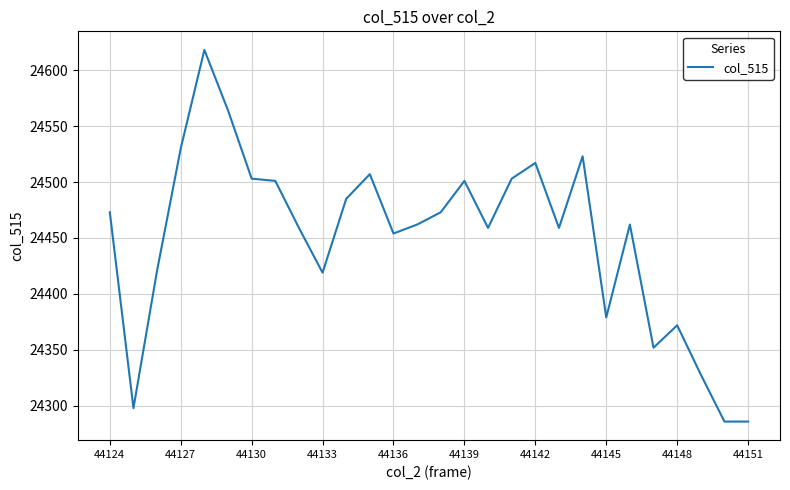

What is the minimum value shown in the chart?

24286